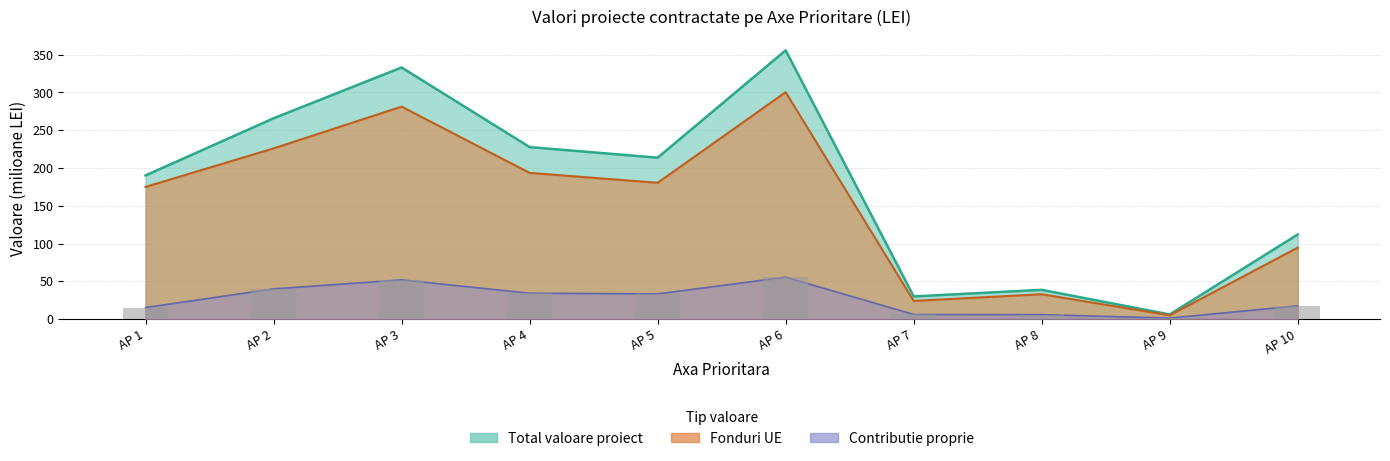

Between AP 2 and AP 10, which is larger?

AP 2